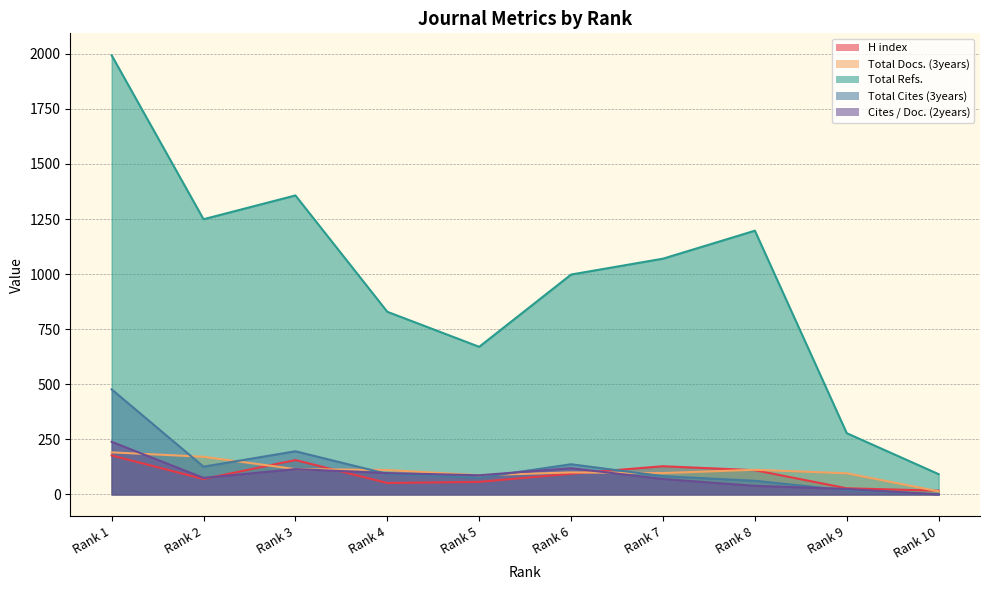

What is the difference between the second highest and second lowest values in the Total Cites (3years) series?

177